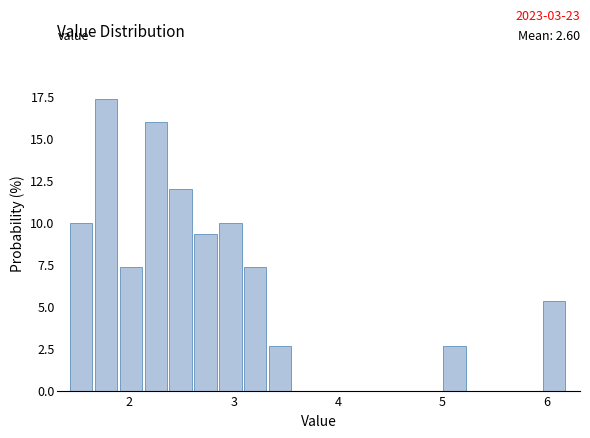

Read against the x-axis, roughly where is the centre of the tallest bar?

1.8